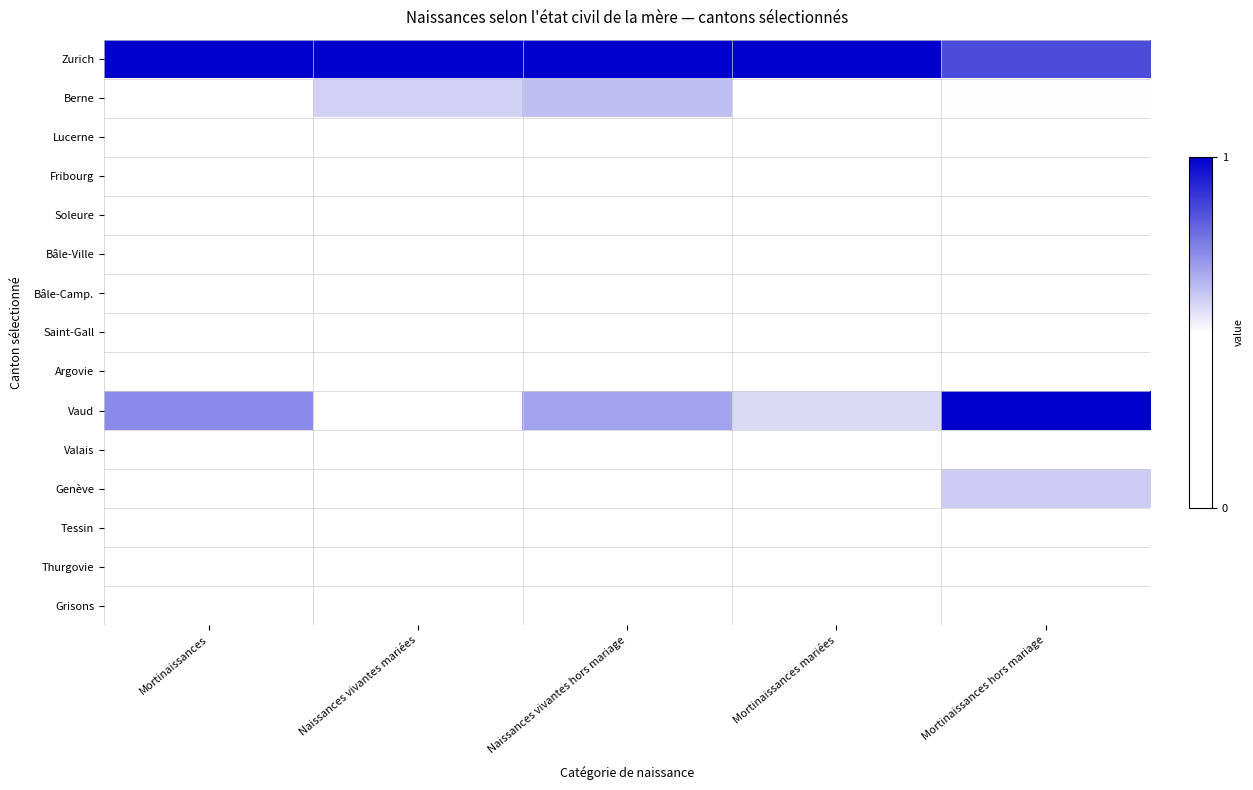

Which series changed the most between Mortinaissances mariées and Mortinaissances hors mariage?

Vaud